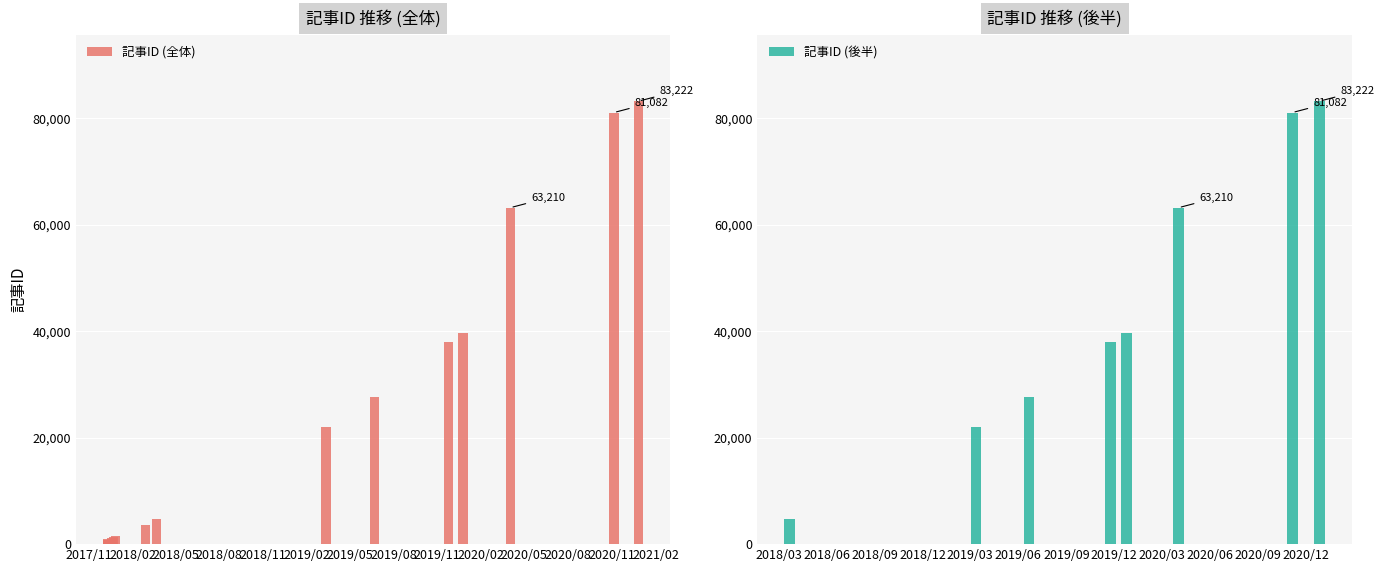

Rank the categories by value from lowest to highest.

2017/12/10, 2017/12/10, 2017/12/11, 2017/12/13, 2017/12/19, 2017/12/22, 2017/12/26, 2018/2/27, 2018/3/22, 2019/3/13, 2019/6/22, 2019/11/24, 2019/12/25, 2020/4/2, 2020/11/5, 2020/12/27